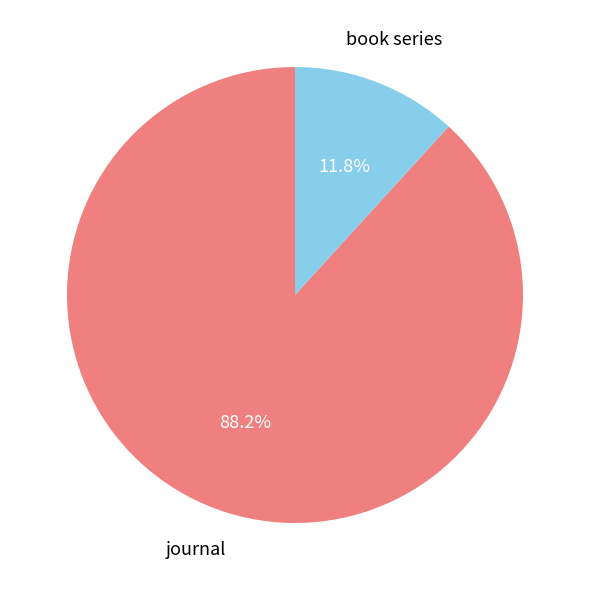

Is there a majority slice in this chart?

Yes